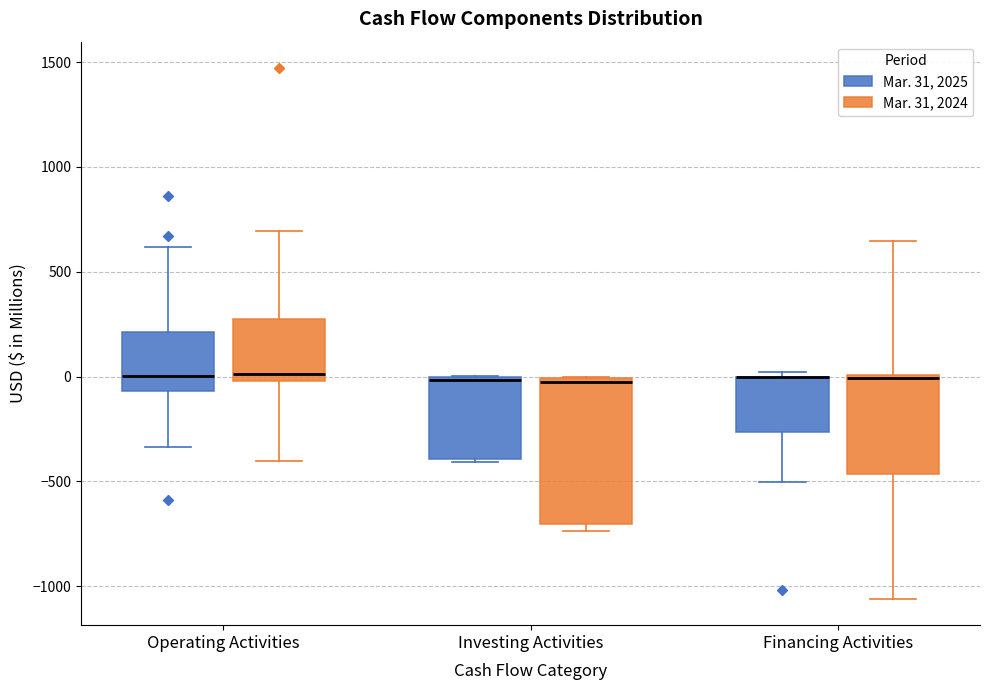

Where does the median line of the box for Operating Activities (Mar. 31, 2025) sit on the y-axis? The values are not printed on the chart, so give them approximately, as read against the axis.

0